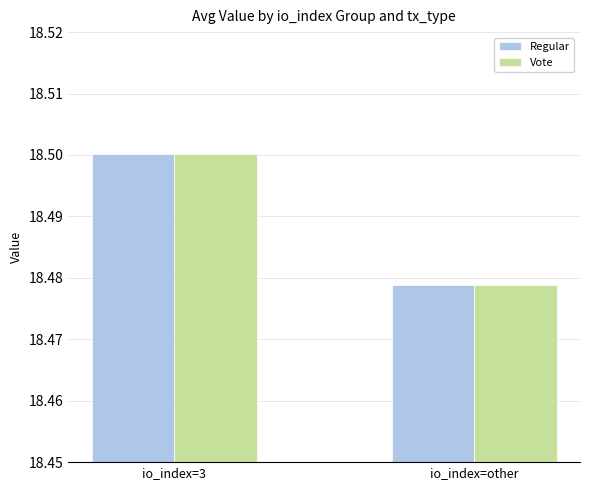

List the labels in order of Regular value, smallest first.

io_index=other, io_index=3